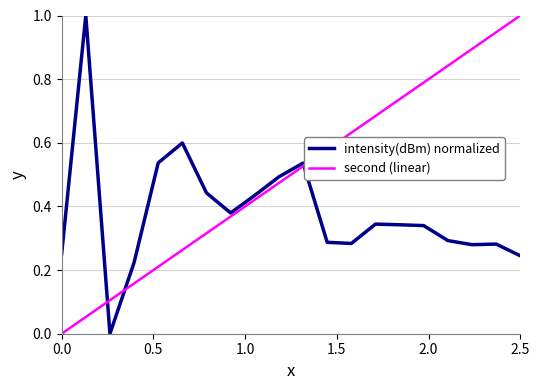

List the series in order of their overall mean, lowest first.

intensity(dBm) normalized, second (linear)